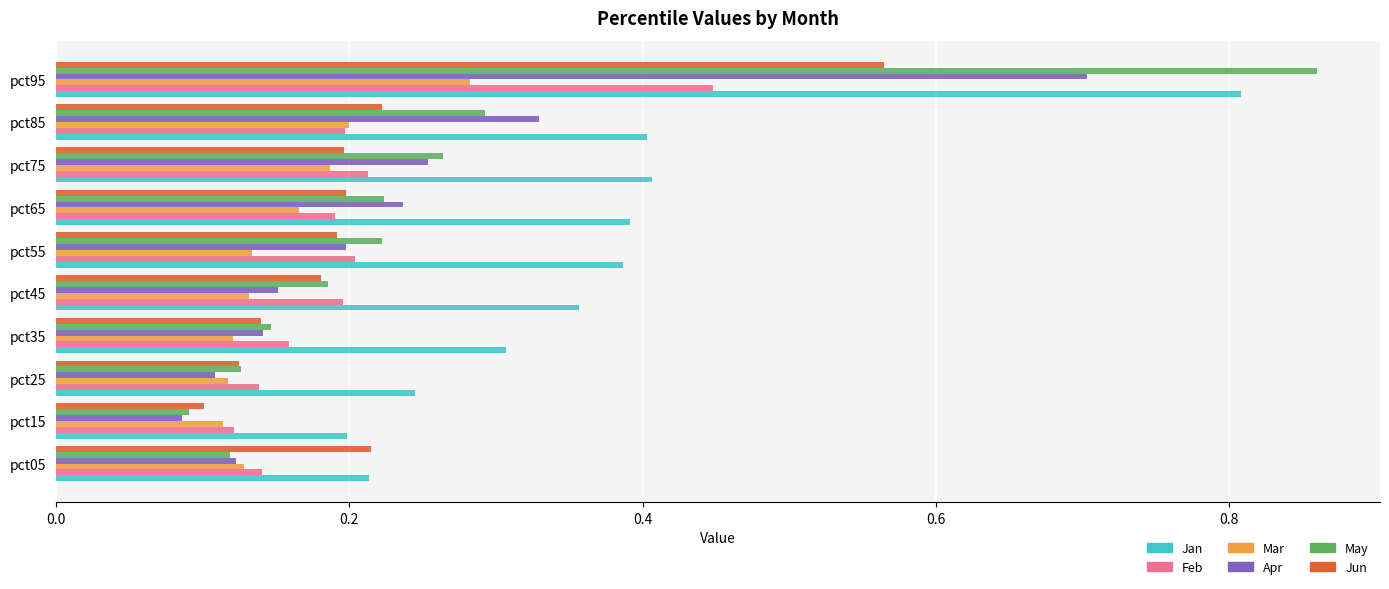

At which label does Mar reach its peak?

pct95